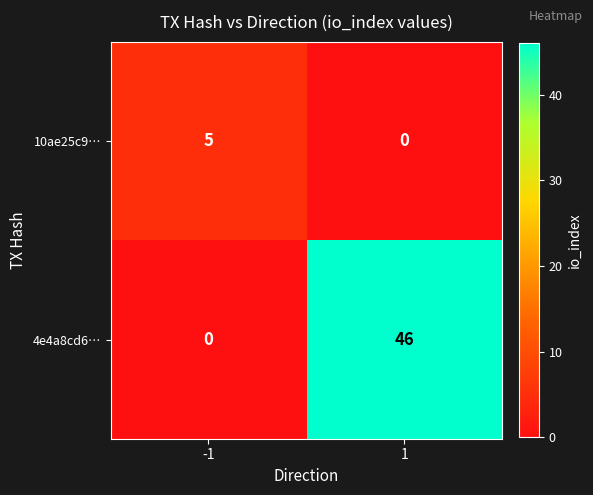

What is the difference between the highest and lowest values at 1?

46